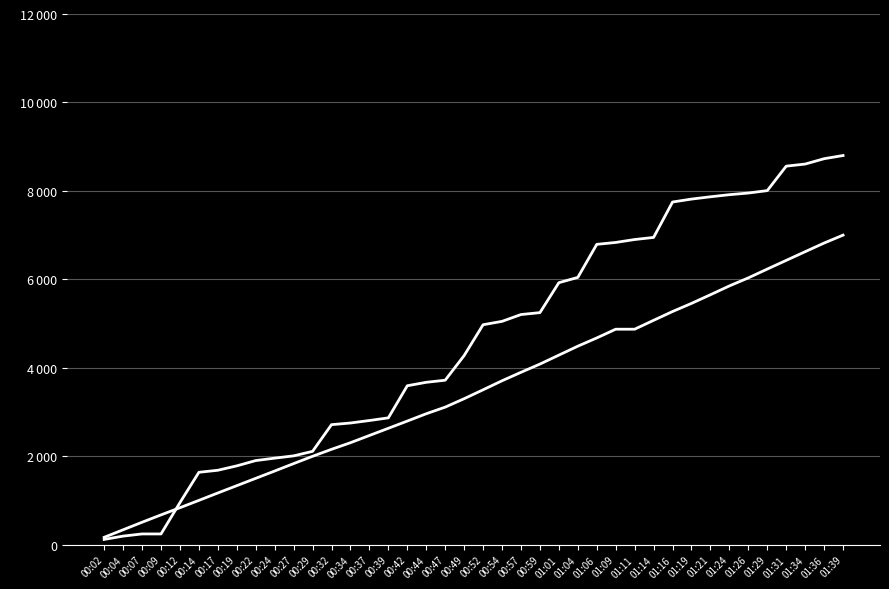

Reading right to left, extract all data points from this chart.

Max_cycle: 8800.0	8728.0	8607.0	8559.5	8006.5	7951.8	7914.4	7866.9	7815.0	7748.8	6948.1	6900.6	6834.4	6791.2	6043.8	5924.3	5247.5	5204.3	5050.2	4973.9	4276.9	3719.6	3672.1	3594.3	2868.5	2808.1	2751.9	2714.4	2111.1	2008.8	1957.0	1902.3	1782.8	1683.4	1637.3	951.9	243.4	243.4	194.4	119.5
Samples: 7000.0	6820.9	6625.4	6428.9	6232.5	6033.3	5851.5	5652.2	5456.3	5272.7	5073.7	4872.7	4872.7	4675.2	4488.9	4286.8	4084.0	3898.2	3706.8	3502.8	3301.3	3110.8	2961.2	2795.6	2632.4	2469.7	2306.4	2156.7	1999.1	1833.8	1666.2	1500.7	1335.0	1169.8	1002.2	836.7	674.3	507.9	337.5	166.8